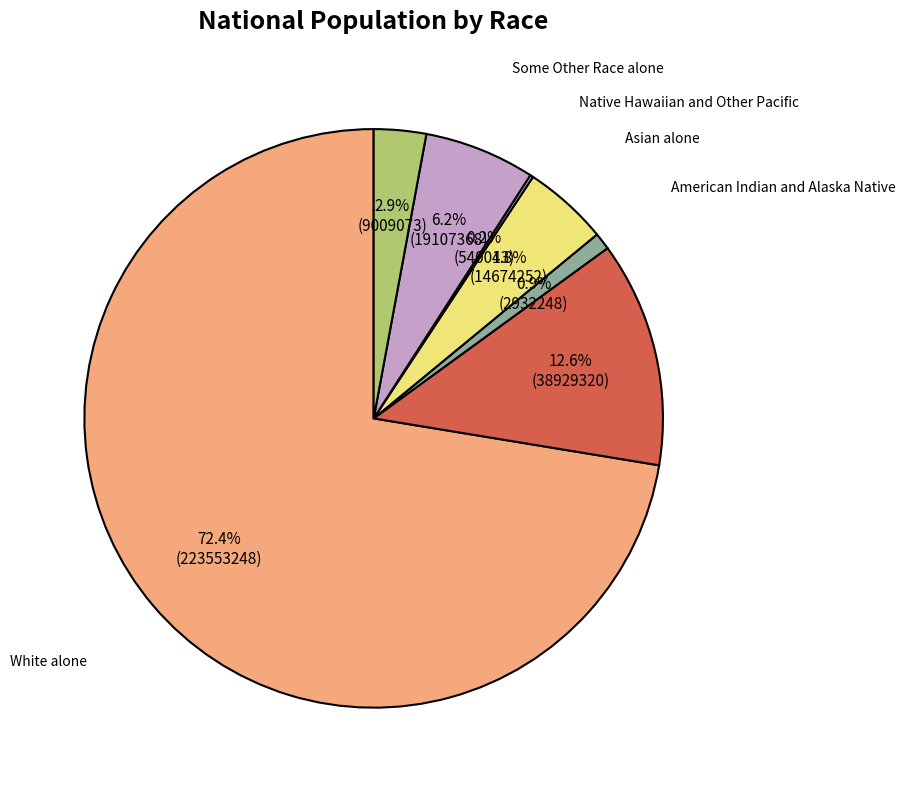

Is there a majority slice in this chart?

Yes